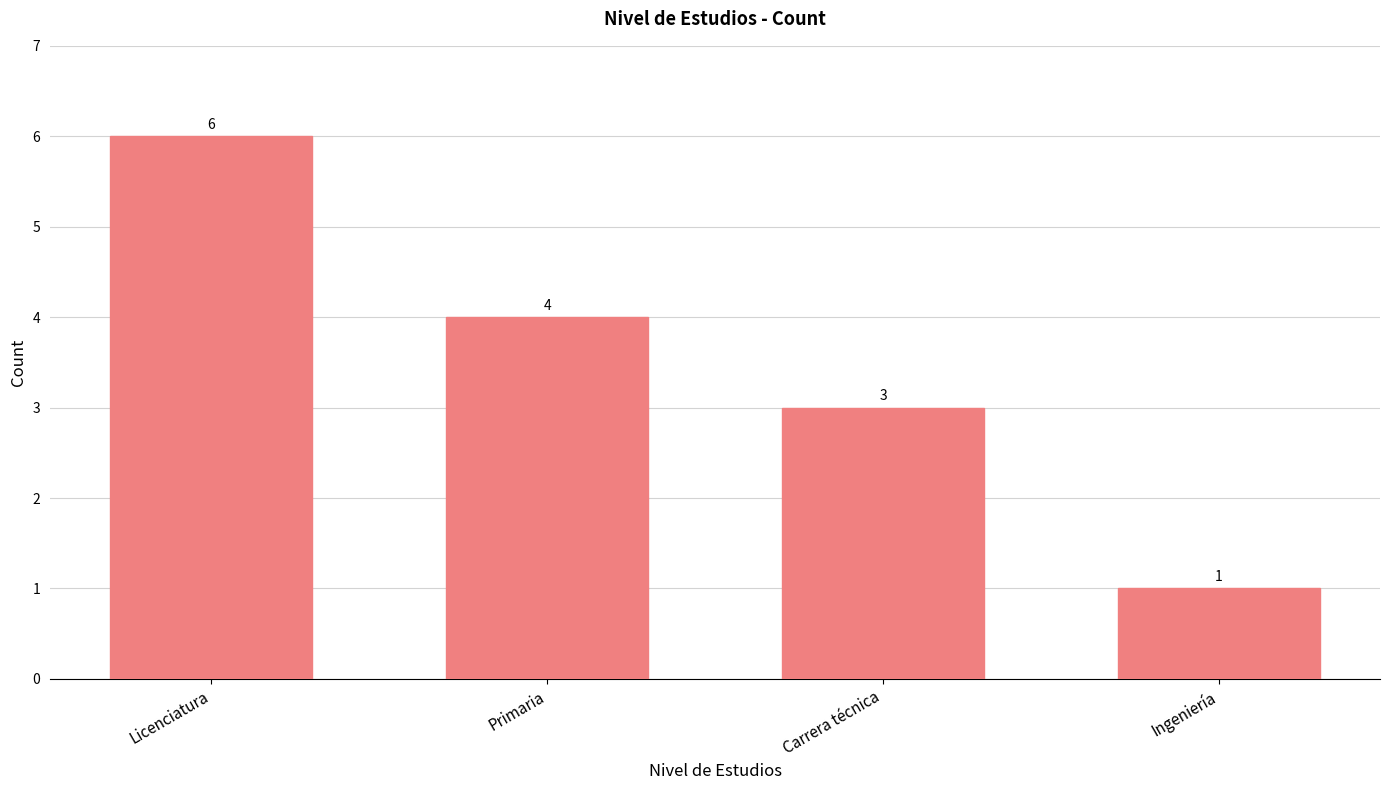

List the labels in order of value, smallest first.

Ingeniería, Carrera técnica, Primaria, Licenciatura